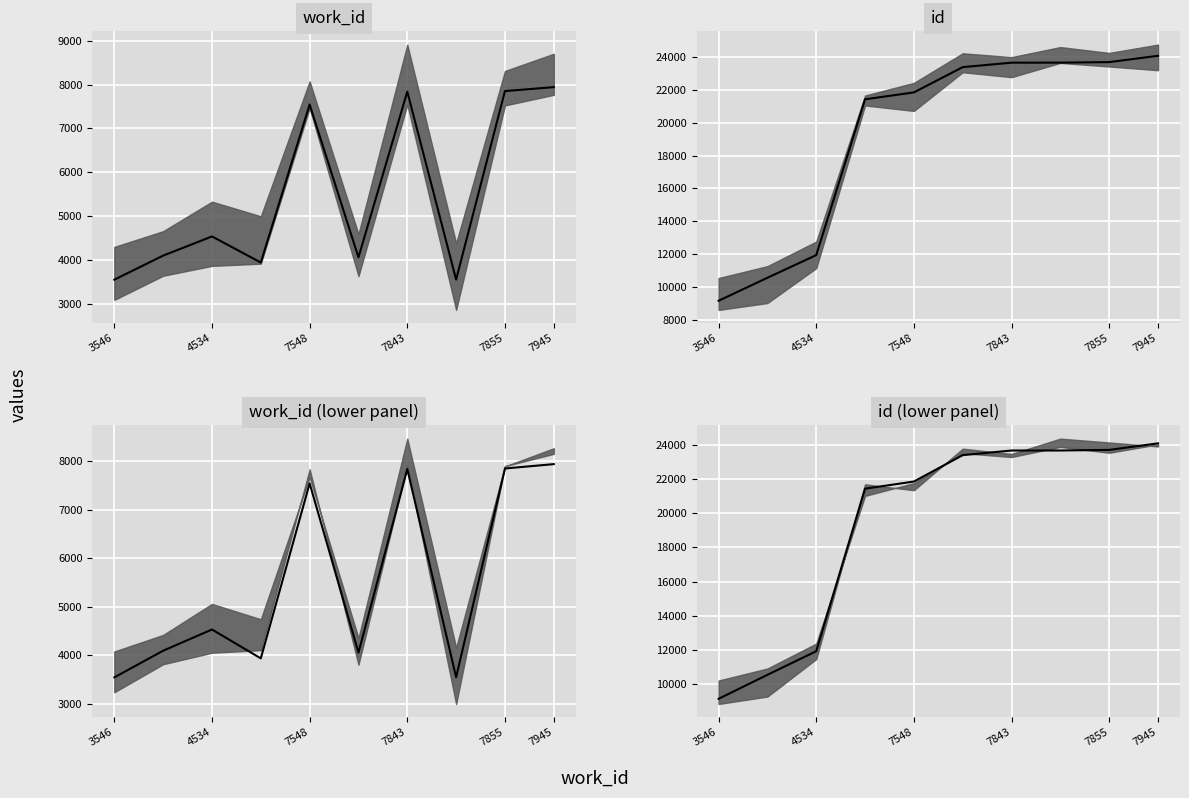

True or false: id_2_median and work_id_2_median cross at least once.

False